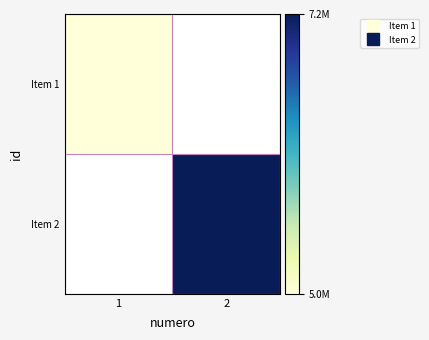

Rank the categories by Item 2 value from lowest to highest.

1, 2